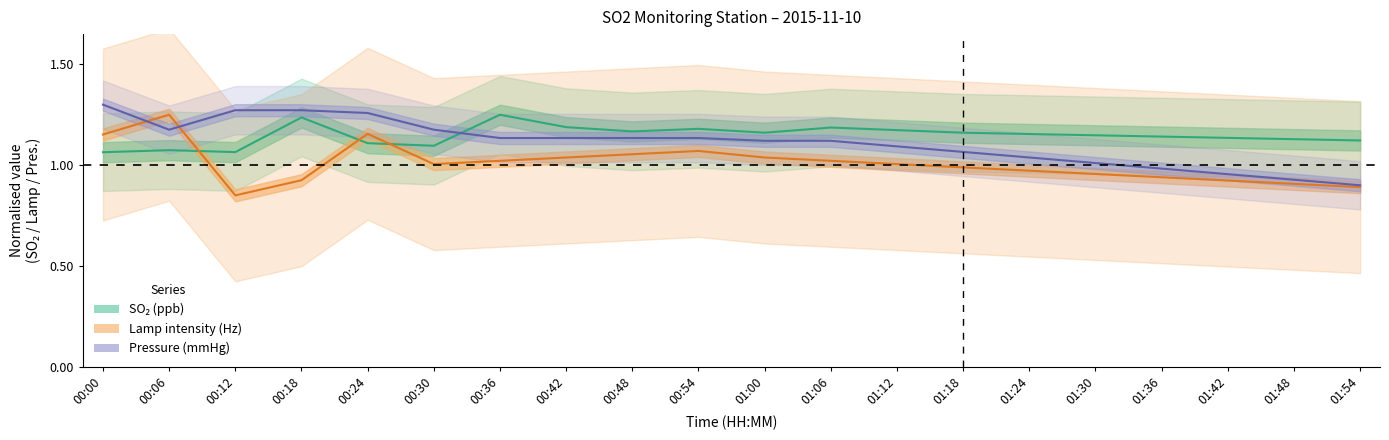

Is the value of SO₂ (ppb) at 00:06 greater than the value of Pressure (mmHg) at 00:18?

No